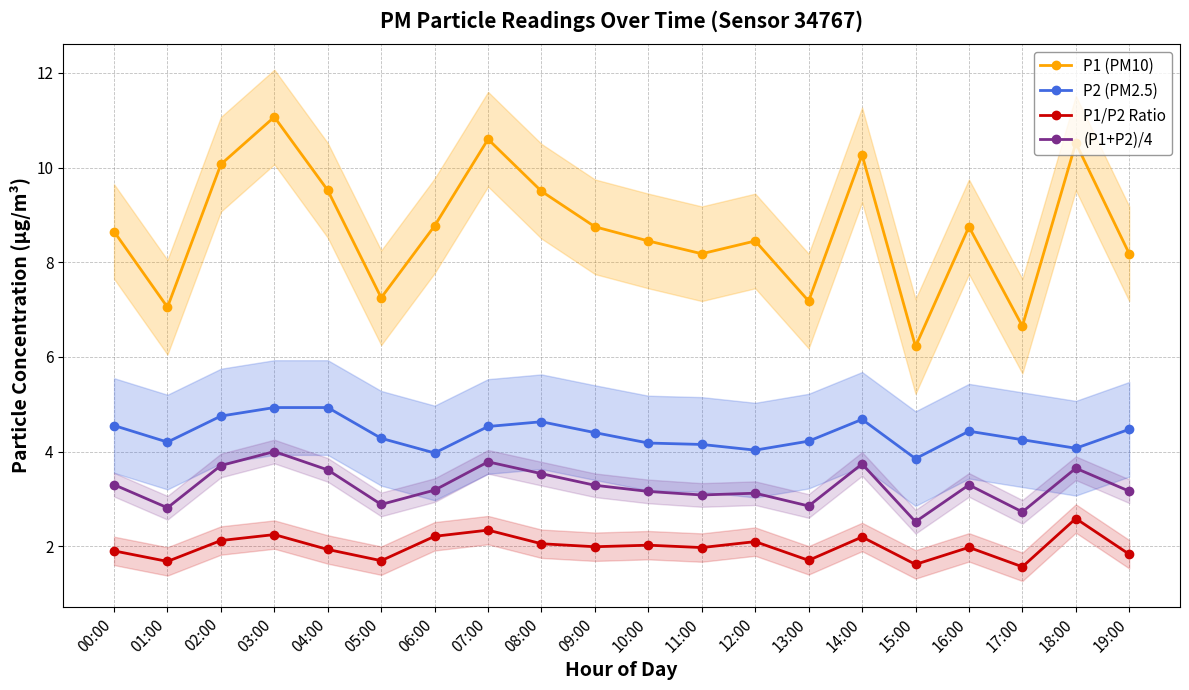

Which series has the largest total across all categories?

P1 (PM10)